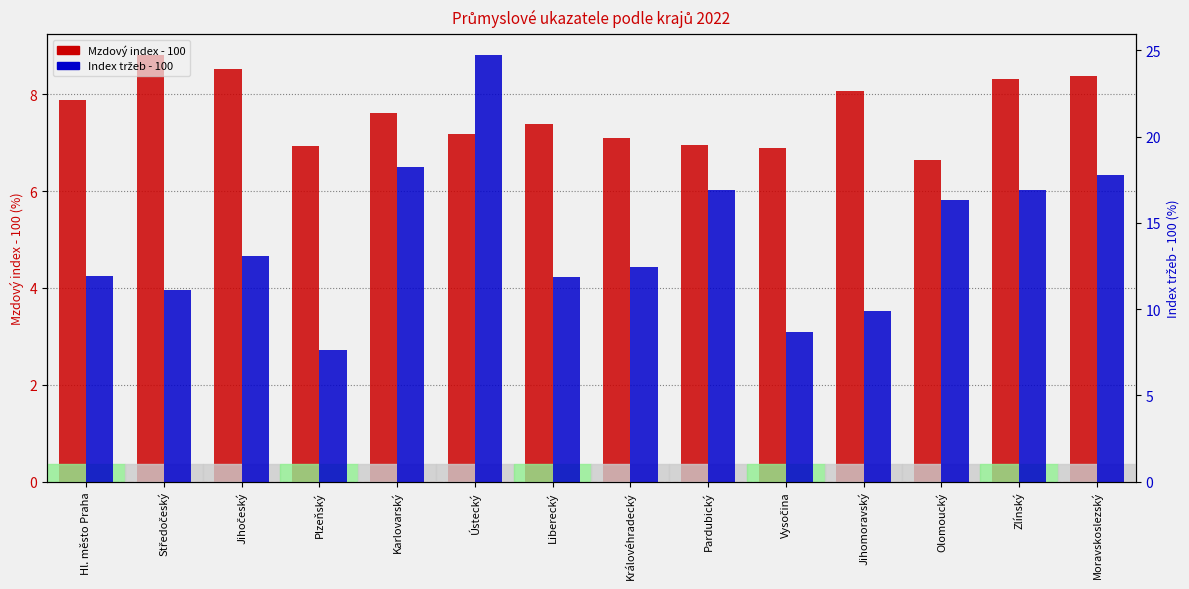

Is the value of revenue index deviation (2022/2021 - 100) at Vysočina greater than the value of wage index deviation (2022/2021 - 100) at Karlovarský?

Yes